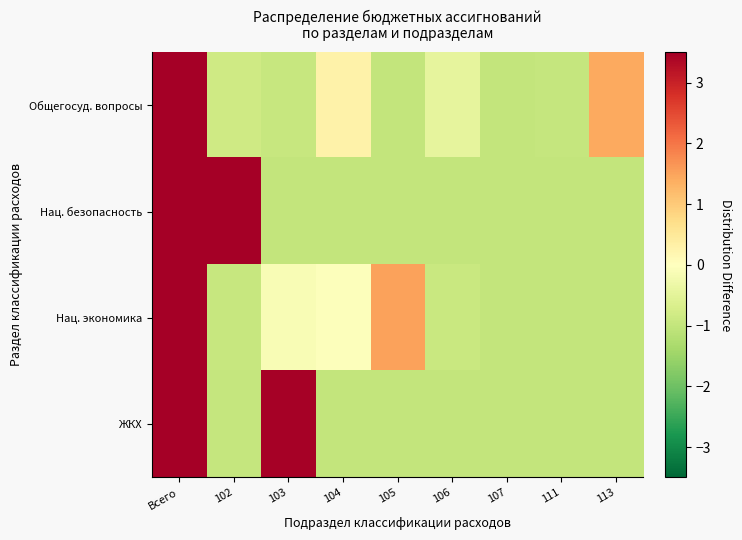

Rank the series by their average value, from highest to lowest.

ЖКХ, Нац. экономика, Нац. безопасность, Общегосуд. вопросы